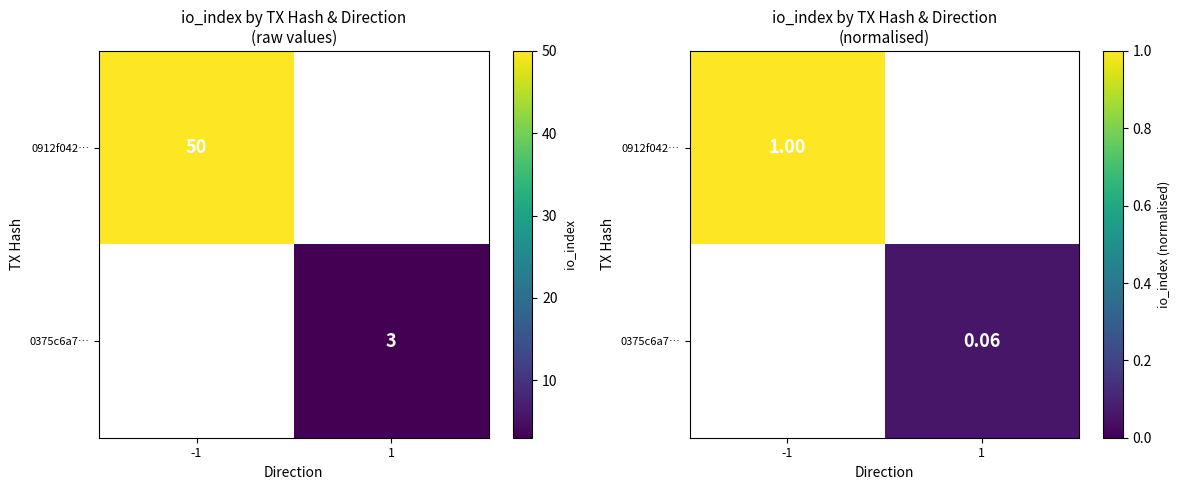

What is the highest value of the 0912f042… series?

1.0